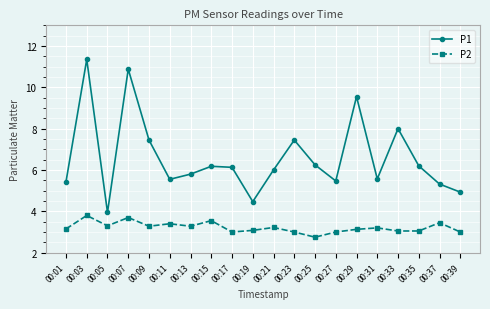

True or false: P1 and P2 cross at least once.

False